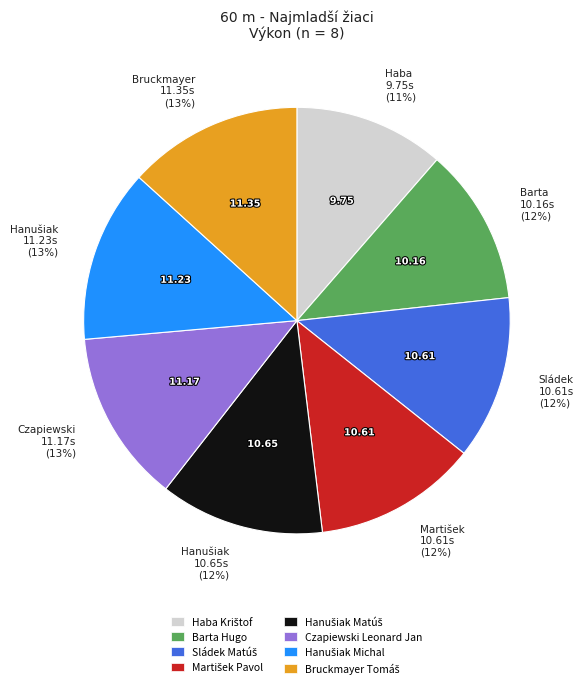

Does any single category account for the majority?

No